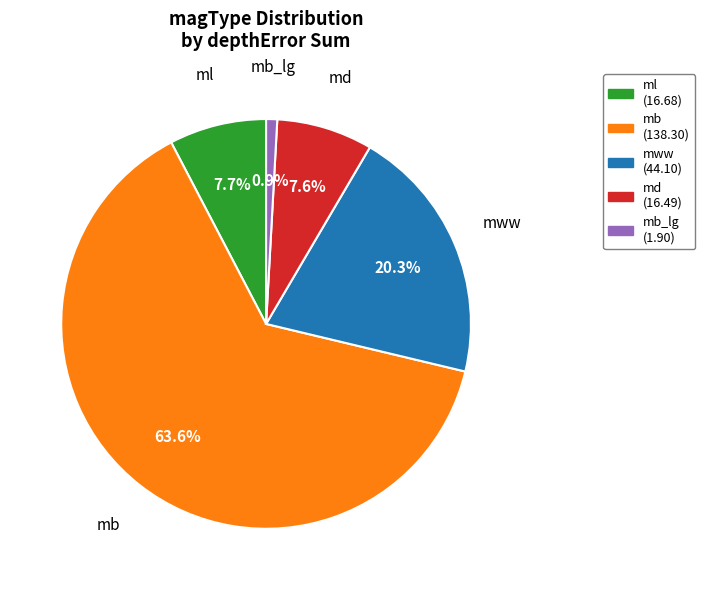

Does any single category account for the majority?

Yes